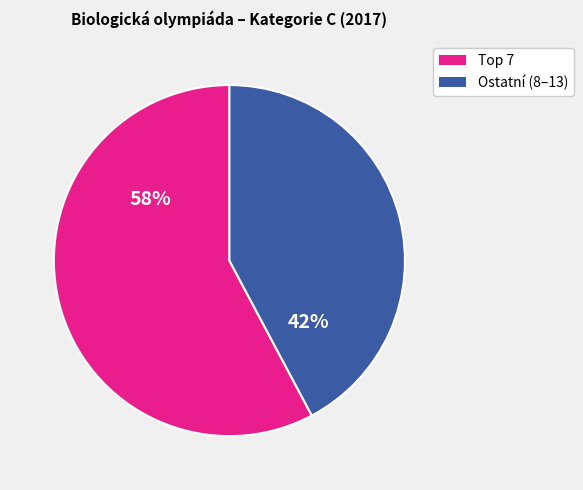

To the nearest percent, what is the average slice percentage?

50%